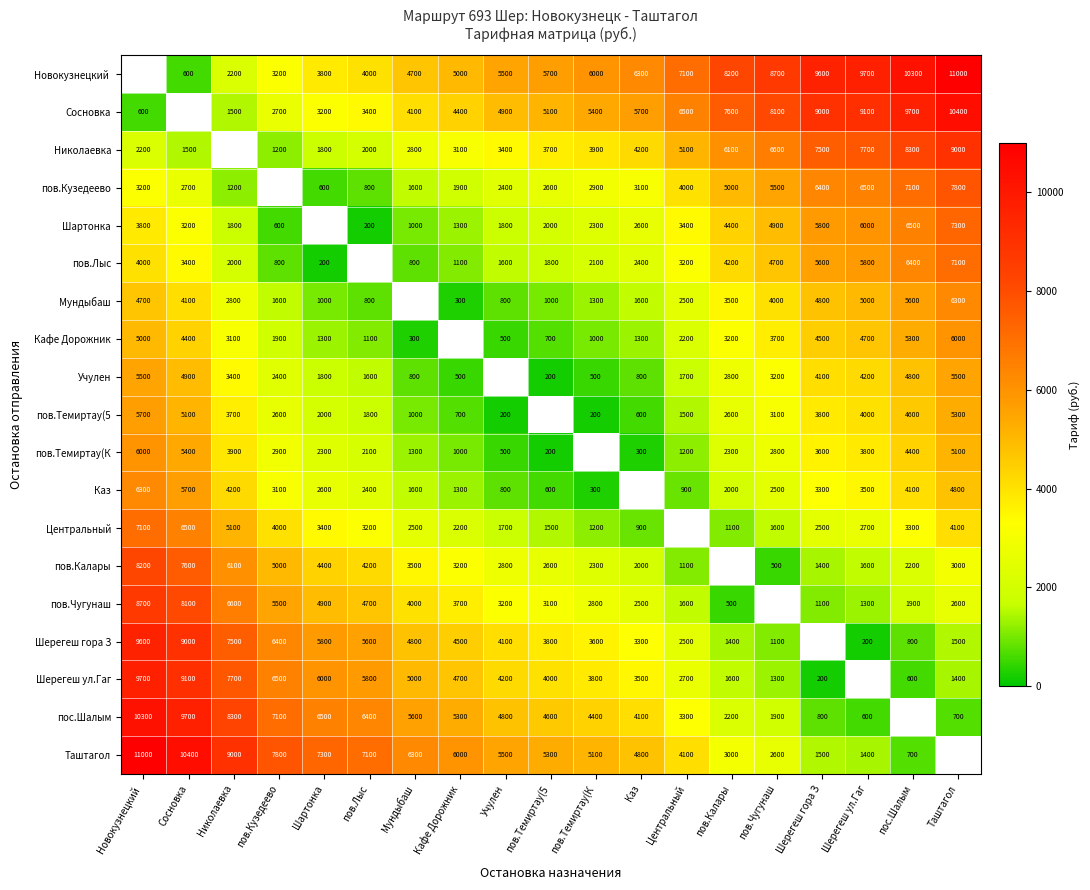

What is the spread (max minus min) of values at Шартонка?

7100.0